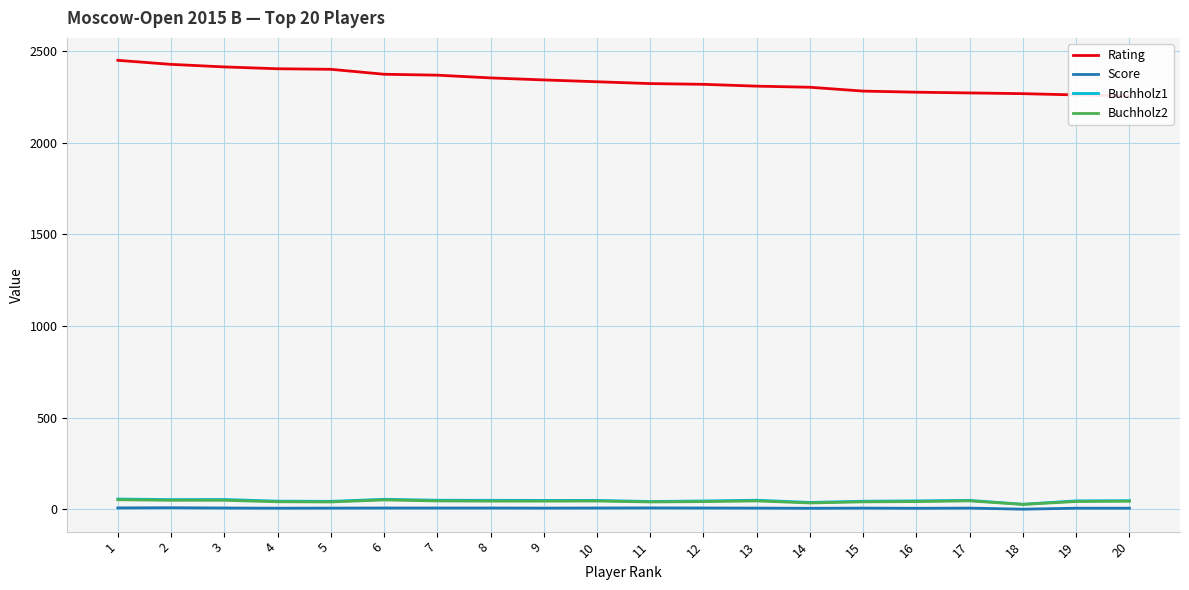

Count the number of data series in this chart.

4